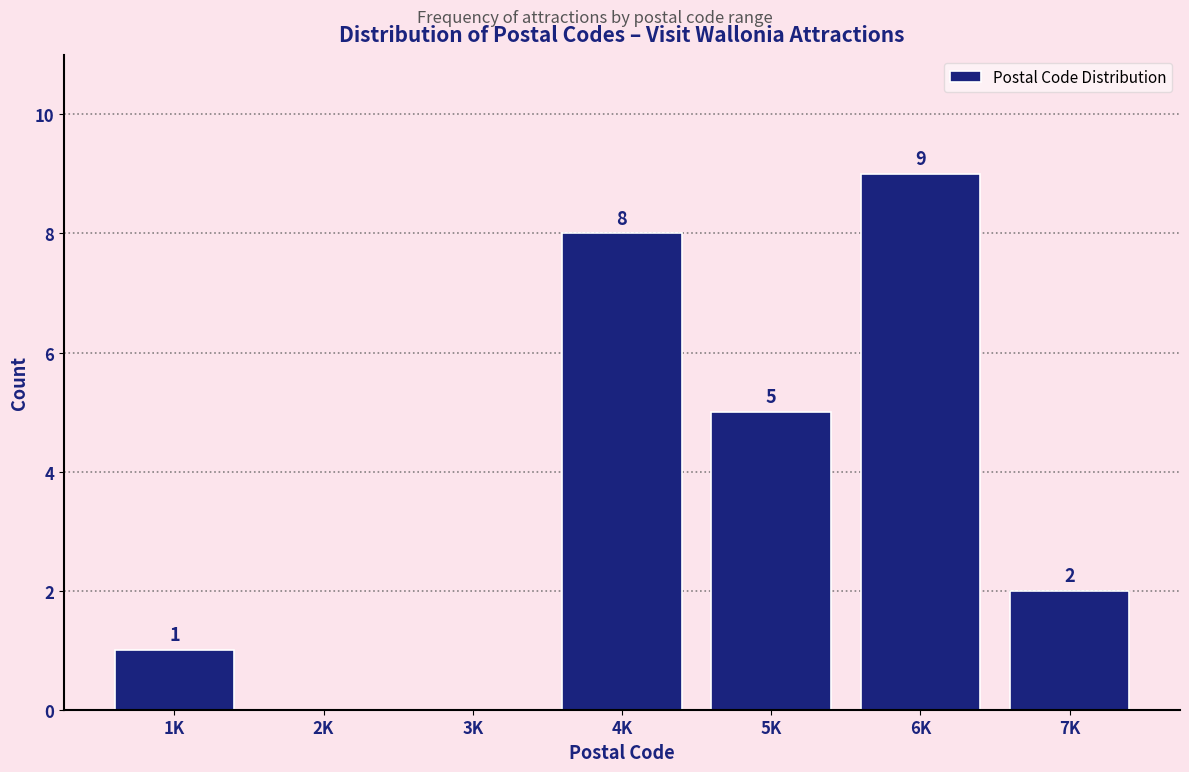

Reading left to right, extract all data points from this chart.

1K=1	2K=0	3K=0	4K=8	5K=5	6K=9	7K=2